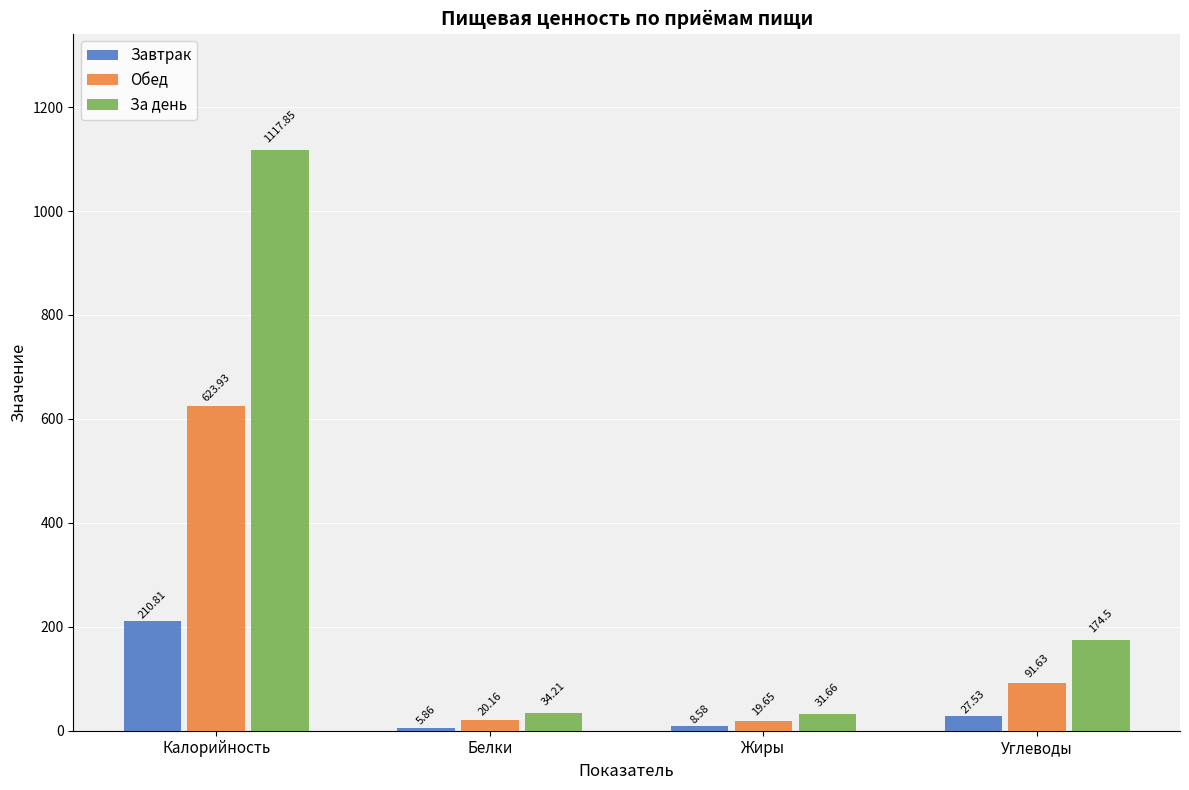

Rank the series by their maximum value, from highest to lowest.

За день, Обед, Завтрак